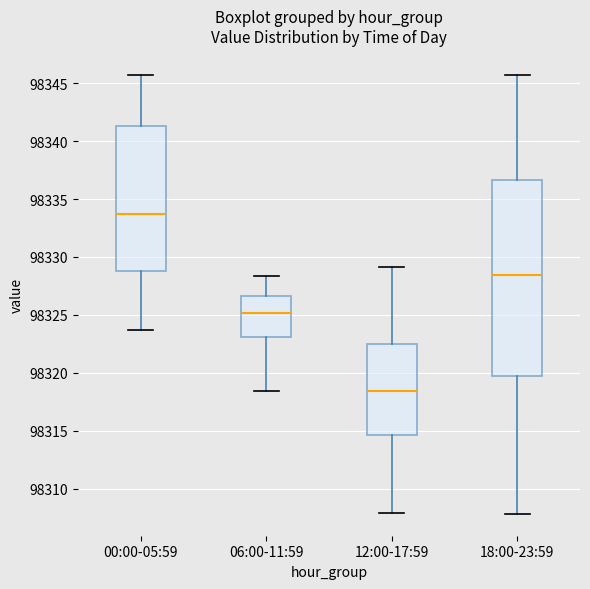

Which box is the tallest, from its lower edge to its upper edge?

18:00-23:59